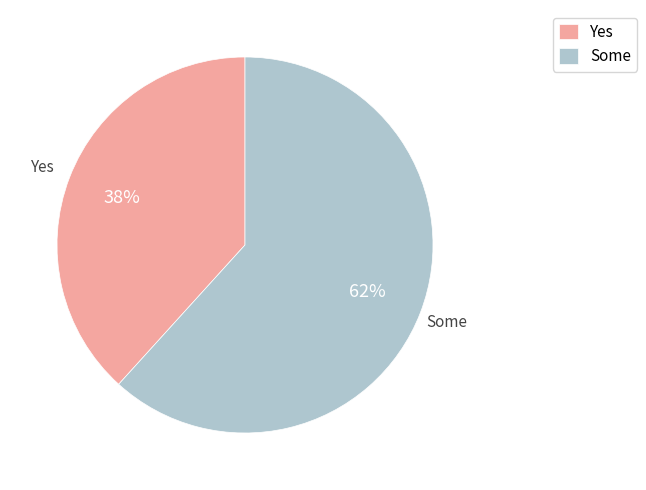

Does Yes account for over 50% of the chart?

No